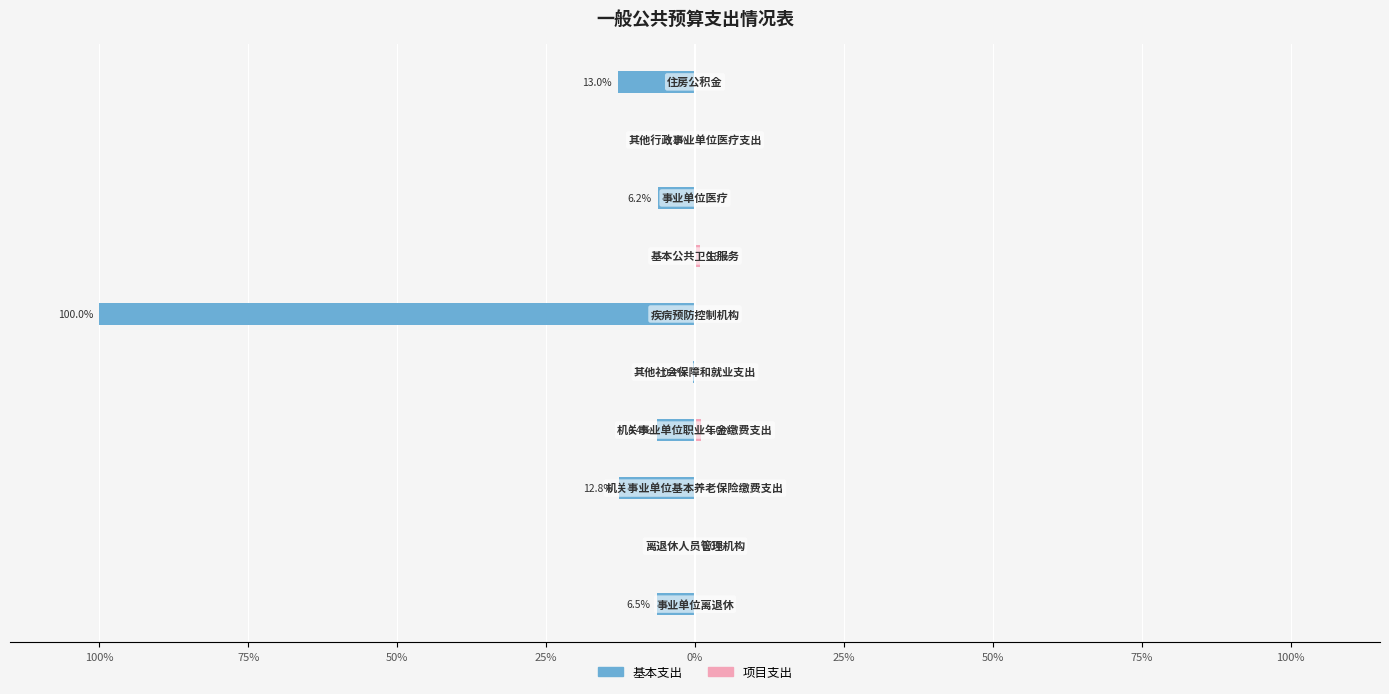

The value of 项目支出 at 100% is 0.0. True or false?

True